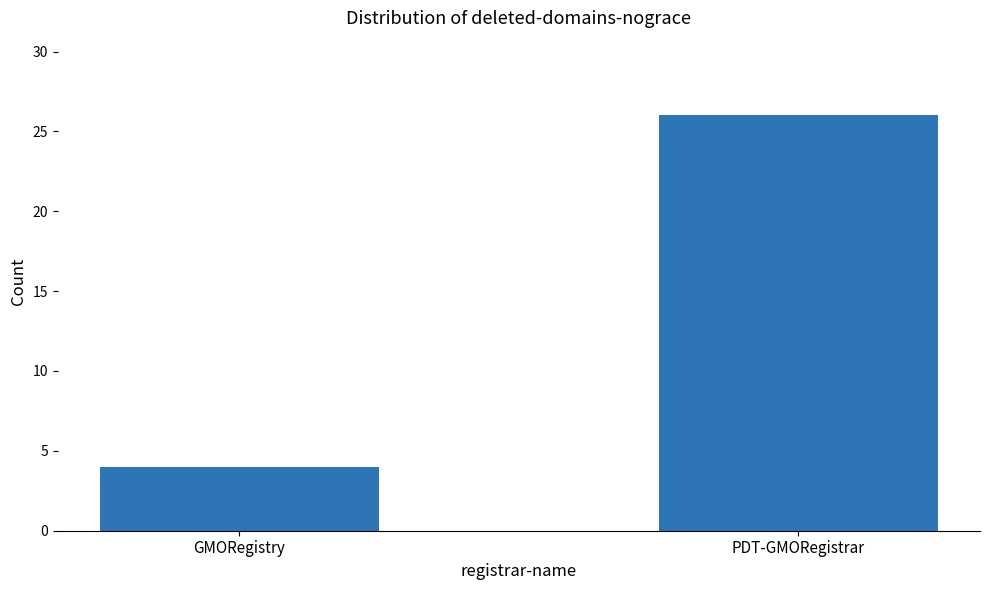

What is the change in value from GMORegistry to PDT-GMORegistrar?

+22